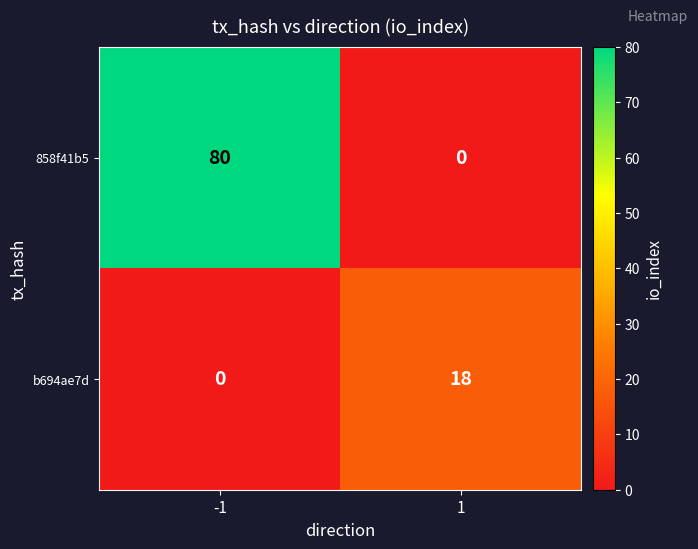

What is the maximum value shown in the chart?

80